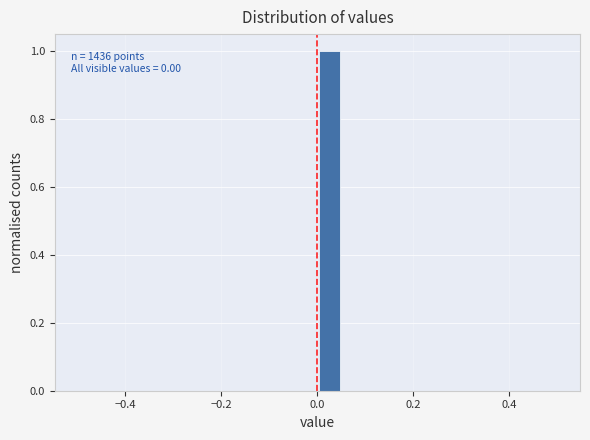

Around what value on the x-axis is the tallest bar? Give the approximate position of its centre, as read against the axis.

0.02